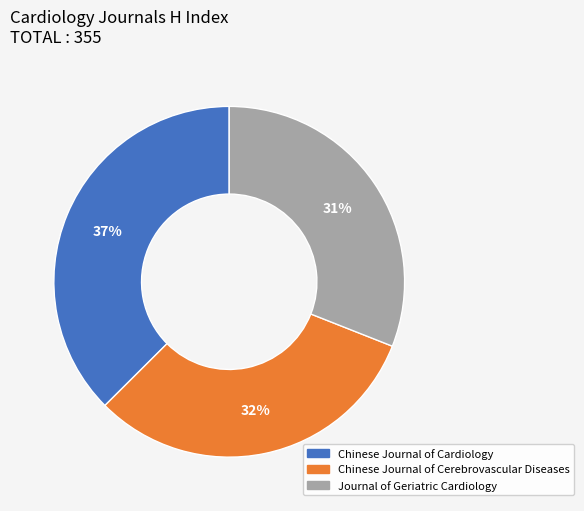

Is the sum of Chinese Journal of Cerebrovascular Diseases and Journal of Geriatric Cardiology greater than half?

Yes